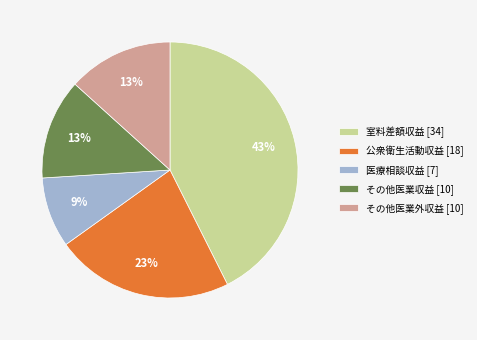

The その他医業外収益 [10] slice represents 6% of the pie. True or false?

False